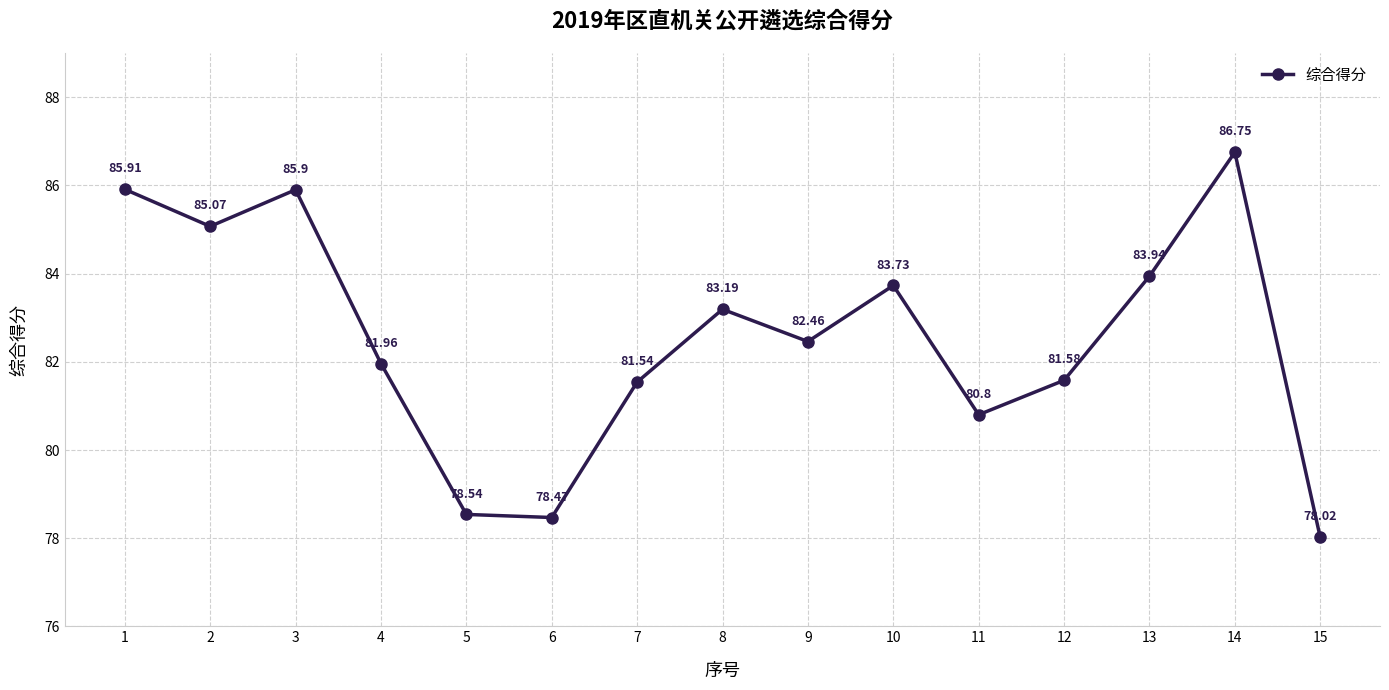

Is it true that the value at 7 is 123.5?

False